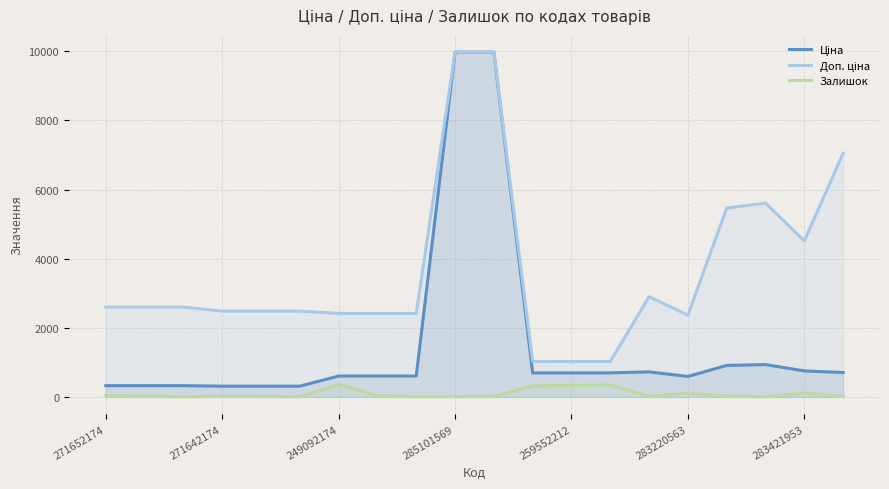

What is the label of the 2nd point from the left?

271642174